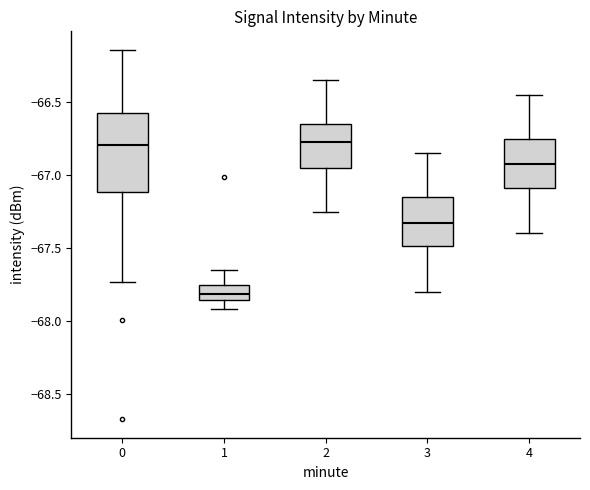

Which box is the tallest, from its lower edge to its upper edge?

0